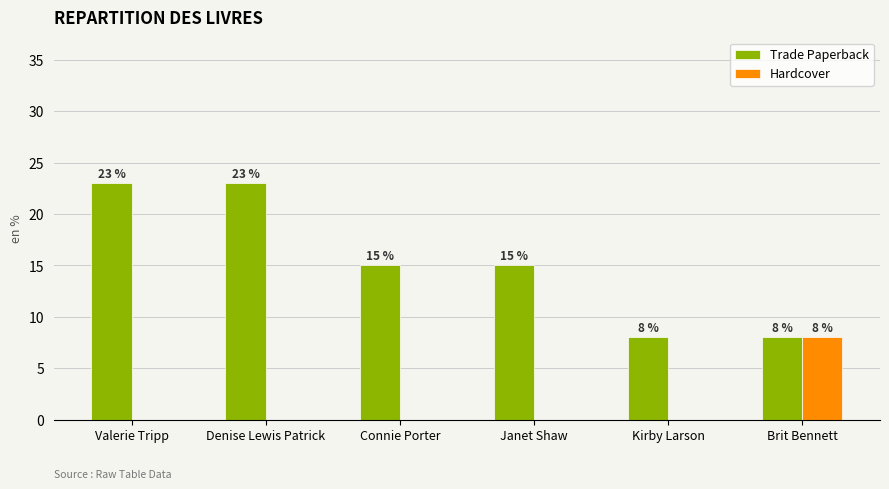

What is the sum of all Hardcover values?

8